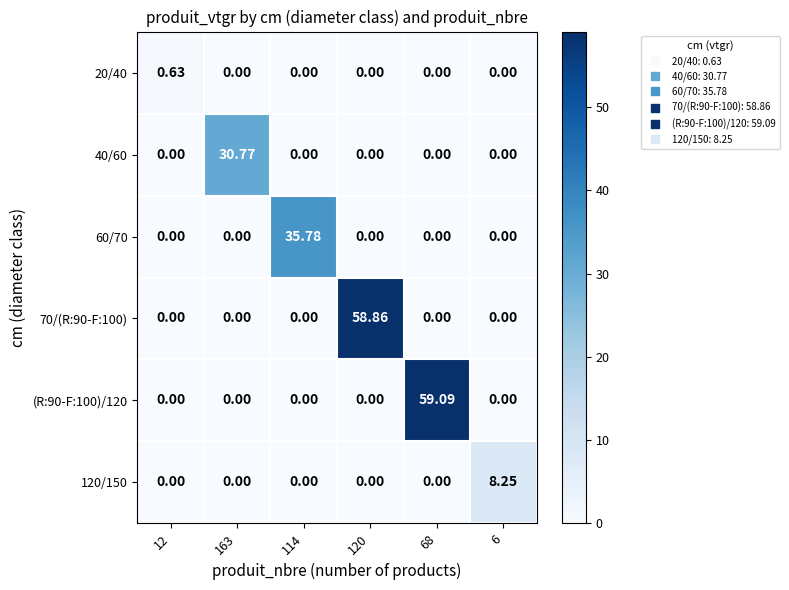

Which category has the highest value across all series?

68